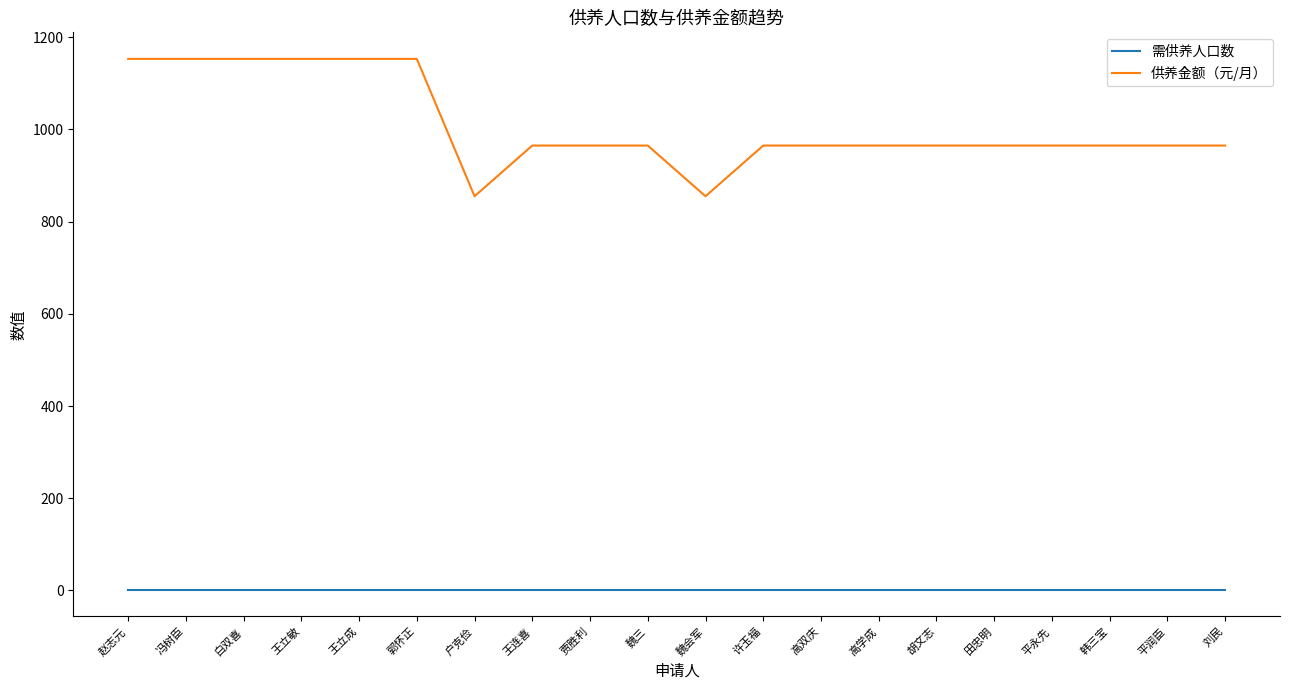

Which series has the widest spread of values?

供养金额（元/月）